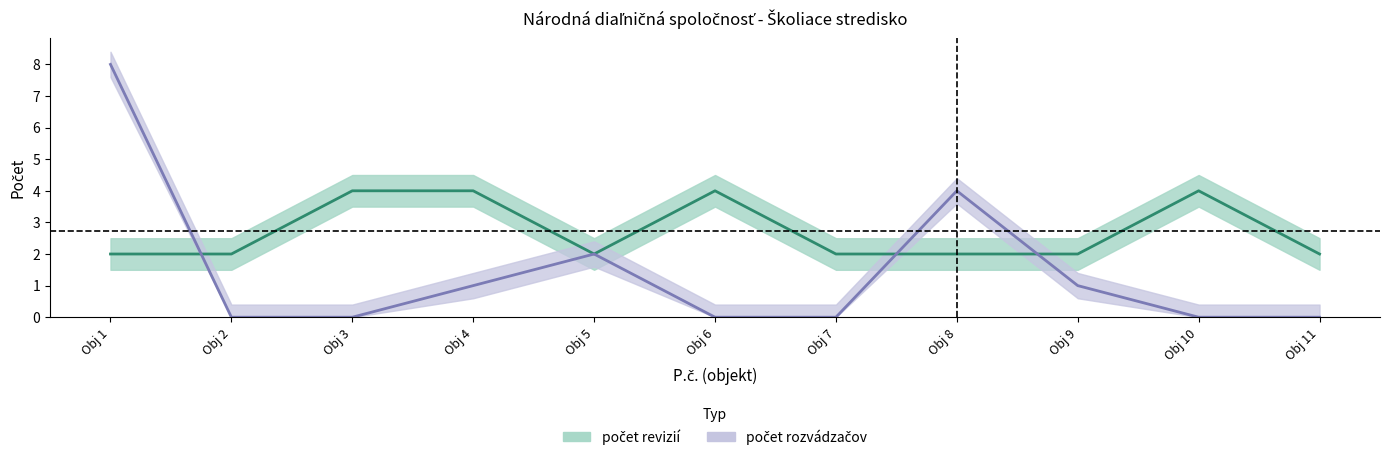

What is the difference between the highest and lowest values at Obj 6?

4